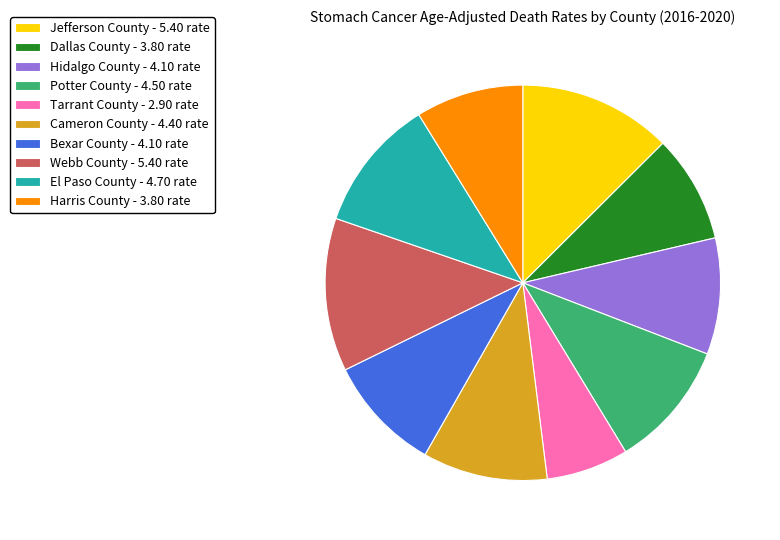

True or false: Cameron County accounts for 22% of the total.

False